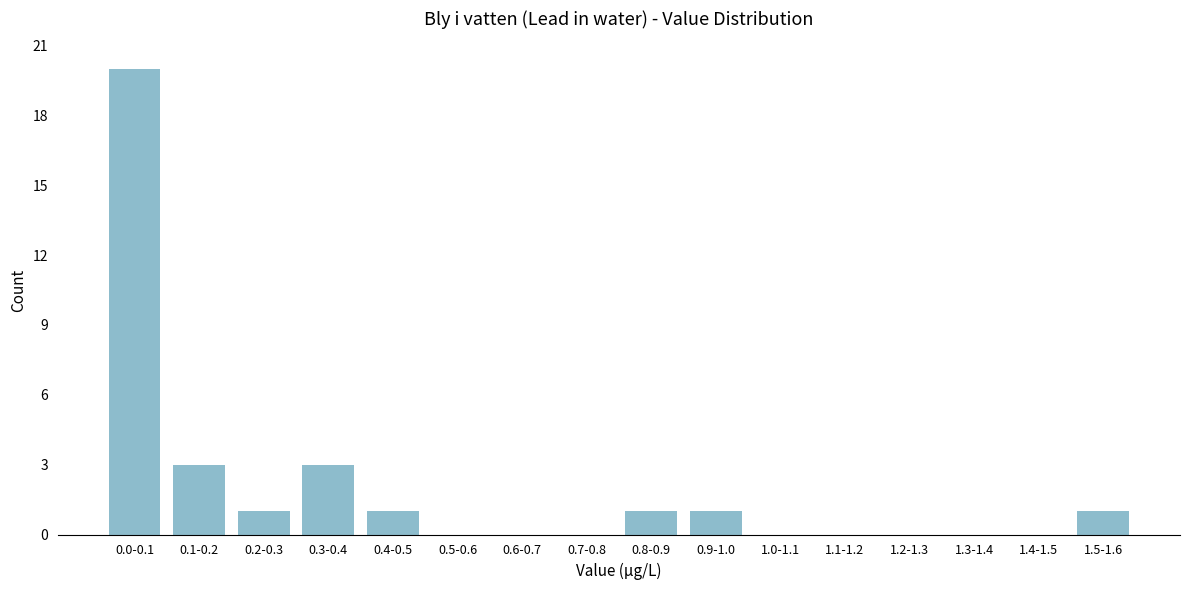

Reading left to right, transcribe all the data shown in this chart.

0.0-0.1=20	0.1-0.2=3	0.2-0.3=1	0.3-0.4=3	0.4-0.5=1	0.5-0.6=0	0.6-0.7=0	0.7-0.8=0	0.8-0.9=1	0.9-1.0=1	1.0-1.1=0	1.1-1.2=0	1.2-1.3=0	1.3-1.4=0	1.4-1.5=0	1.5-1.6=1